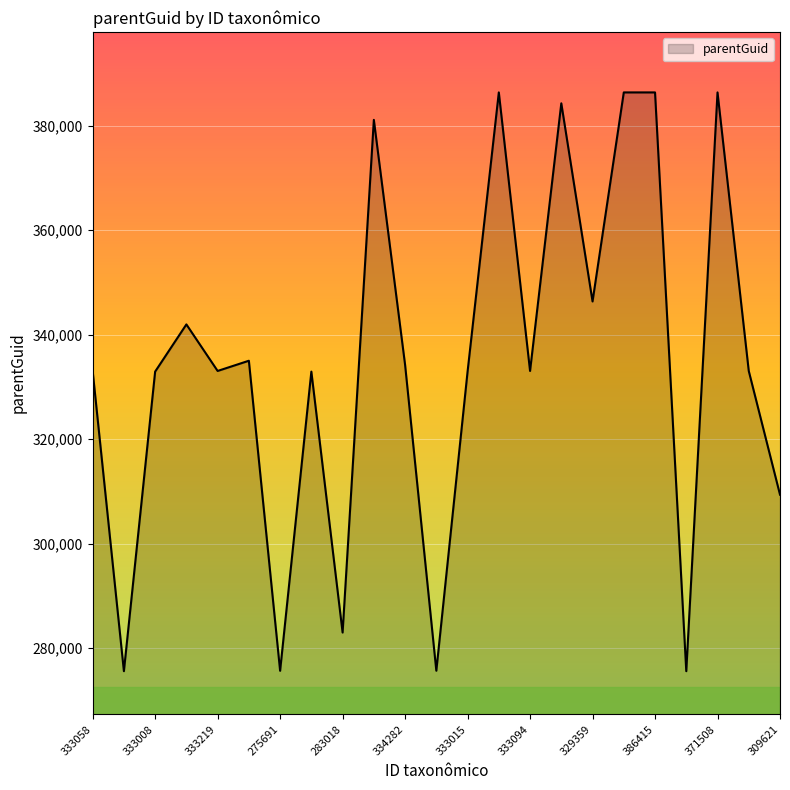

What is the greatest value displayed?

386356